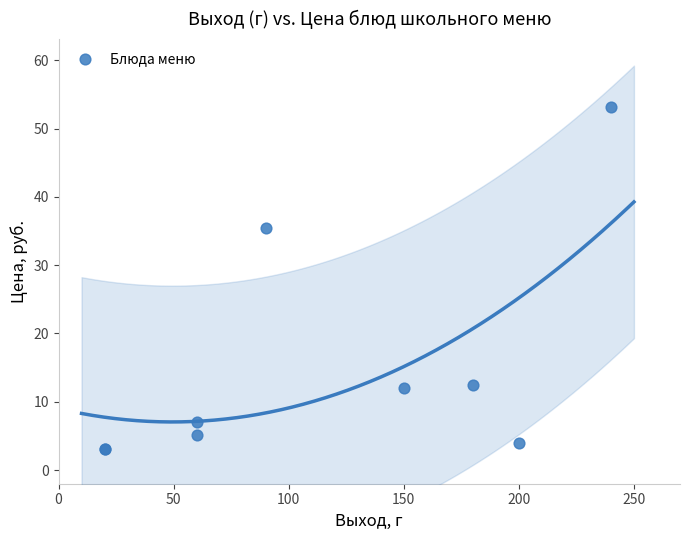

What Y value in the scatter plot is closest to 28?

35.4